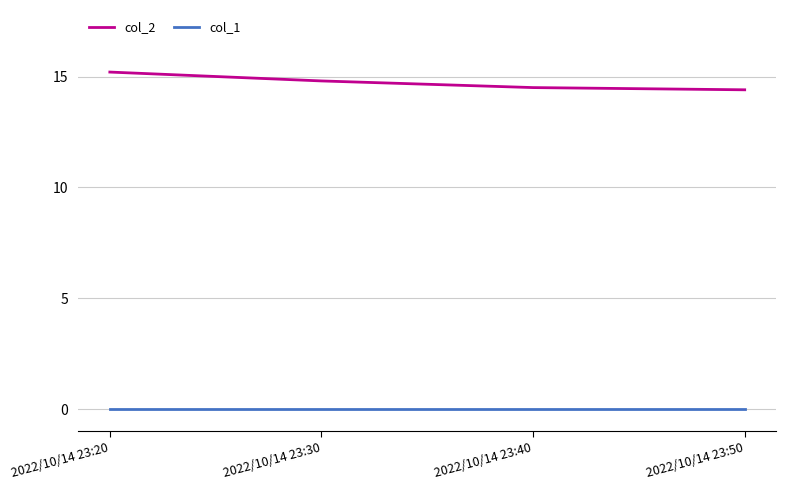

True or false: col_2 has more than 1 points higher than both neighbors.

False